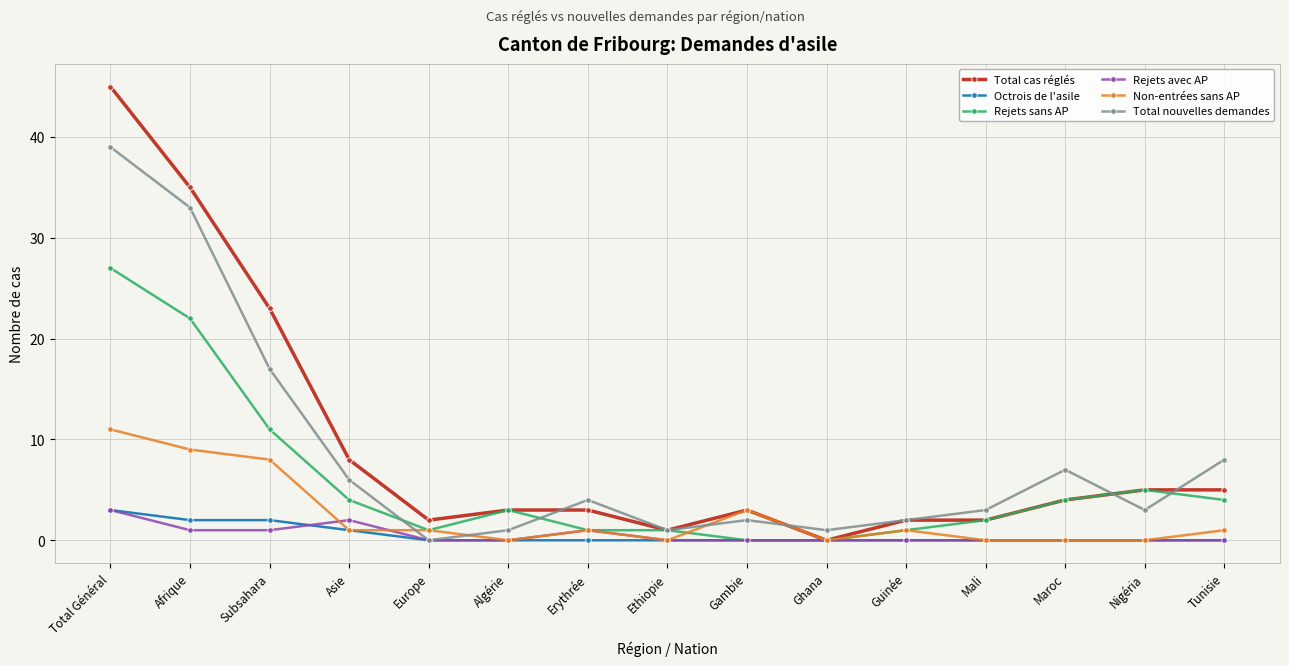

Reading left to right, extract all data points from this chart.

Total cas réglés: Total Général=45	Afrique=35	Subsahara=23	Asie=8	Europe=2	Algérie=3	Erythrée=3	Ethiopie=1	Gambie=3	Ghana=0	Guinée=2	Mali=2	Maroc=4	Nigéria=5	Tunisie=5
Octrois de l'asile: Total Général=3	Afrique=2	Subsahara=2	Asie=1	Europe=0	Algérie=0	Erythrée=0	Ethiopie=0	Gambie=0	Ghana=0	Guinée=0	Mali=0	Maroc=0	Nigéria=0	Tunisie=0
Rejets sans AP: Total Général=27	Afrique=22	Subsahara=11	Asie=4	Europe=1	Algérie=3	Erythrée=1	Ethiopie=1	Gambie=0	Ghana=0	Guinée=1	Mali=2	Maroc=4	Nigéria=5	Tunisie=4
Rejets avec AP: Total Général=3	Afrique=1	Subsahara=1	Asie=2	Europe=0	Algérie=0	Erythrée=1	Ethiopie=0	Gambie=0	Ghana=0	Guinée=0	Mali=0	Maroc=0	Nigéria=0	Tunisie=0
Non-entrées sans AP: Total Général=11	Afrique=9	Subsahara=8	Asie=1	Europe=1	Algérie=0	Erythrée=1	Ethiopie=0	Gambie=3	Ghana=0	Guinée=1	Mali=0	Maroc=0	Nigéria=0	Tunisie=1
Total nouvelles demandes: Total Général=39	Afrique=33	Subsahara=17	Asie=6	Europe=0	Algérie=1	Erythrée=4	Ethiopie=1	Gambie=2	Ghana=1	Guinée=2	Mali=3	Maroc=7	Nigéria=3	Tunisie=8